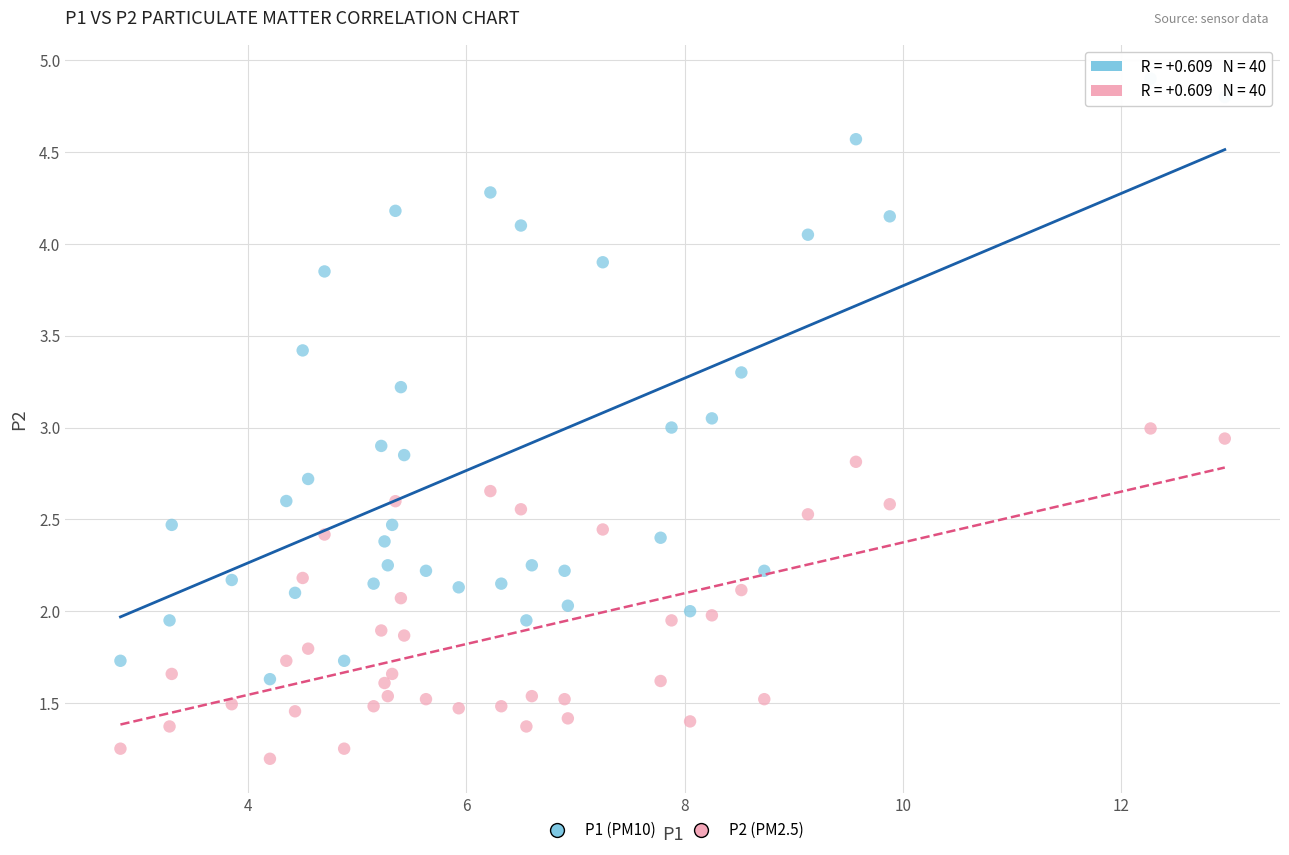

Across all data points, what is the range of X values (max minus min)?

10.1